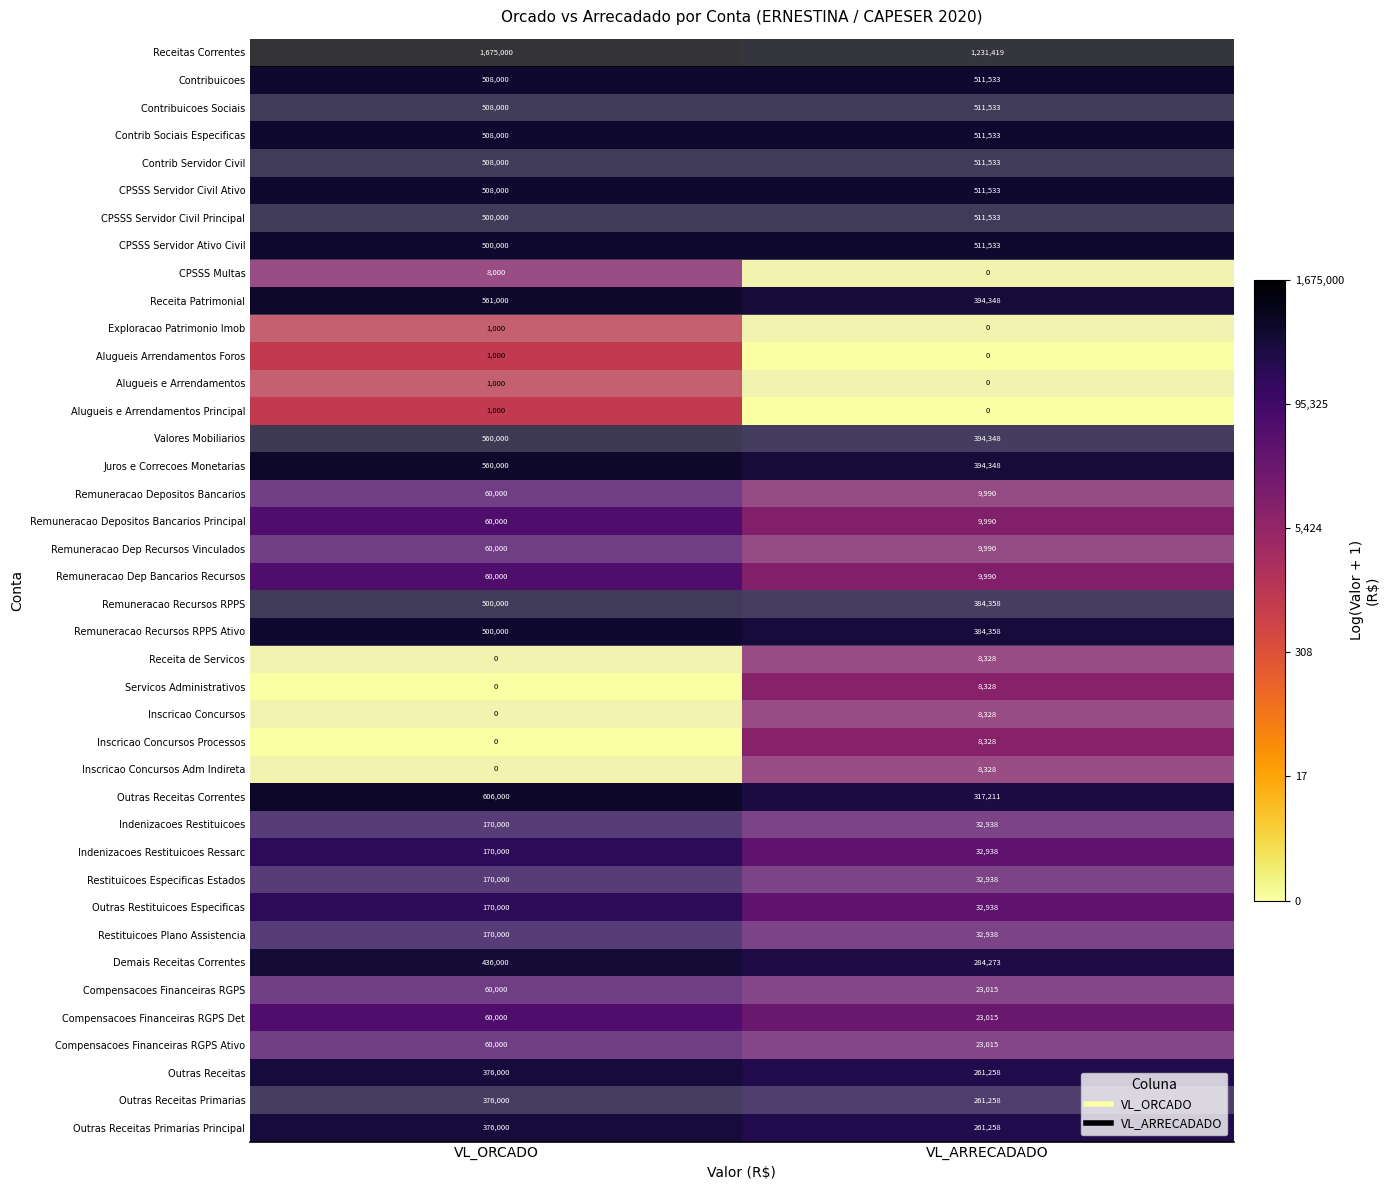

Read the Remuneracao Recursos RPPS value at VL_ORCADO, to the nearest 50.

500000